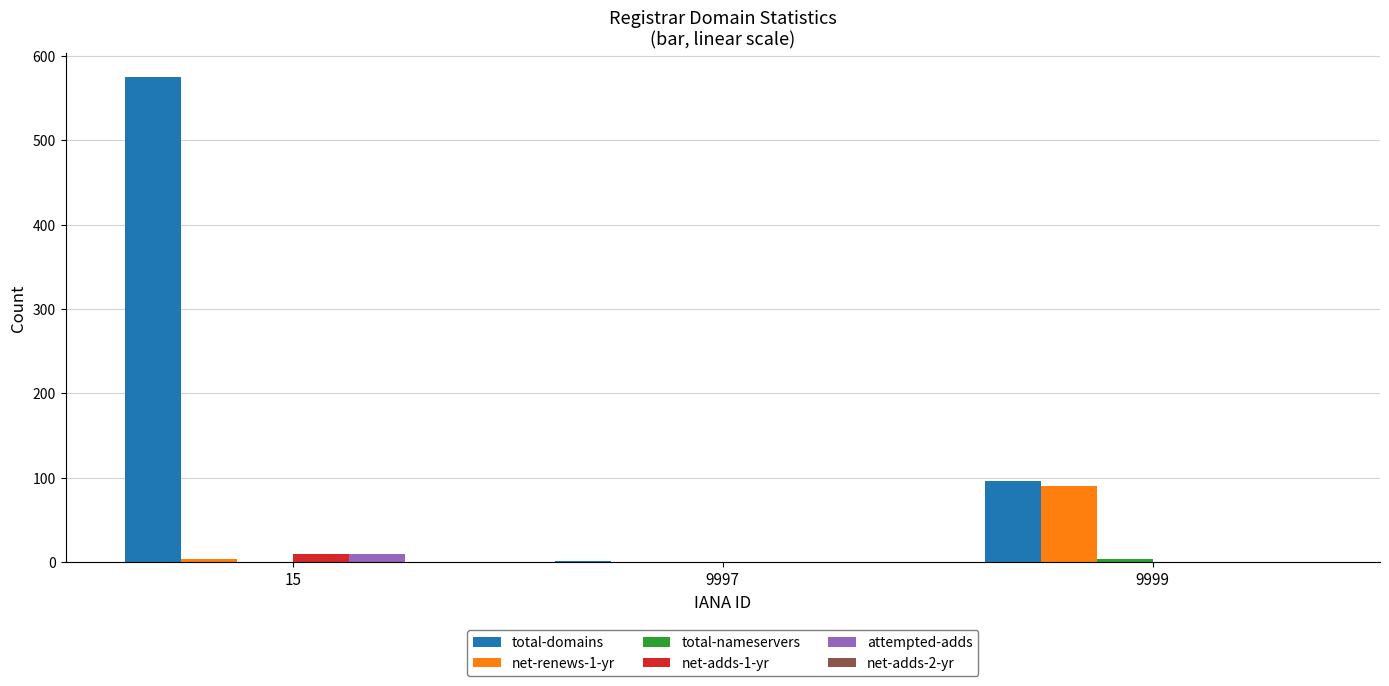

What is the difference between the attempted-adds values at 9997 and 15?

9